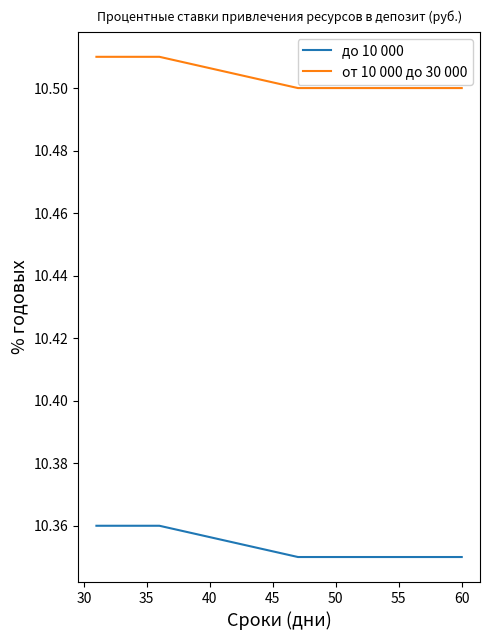

Rank the series by their average value, from highest to lowest.

от 10 000 до 30 000, до 10 000